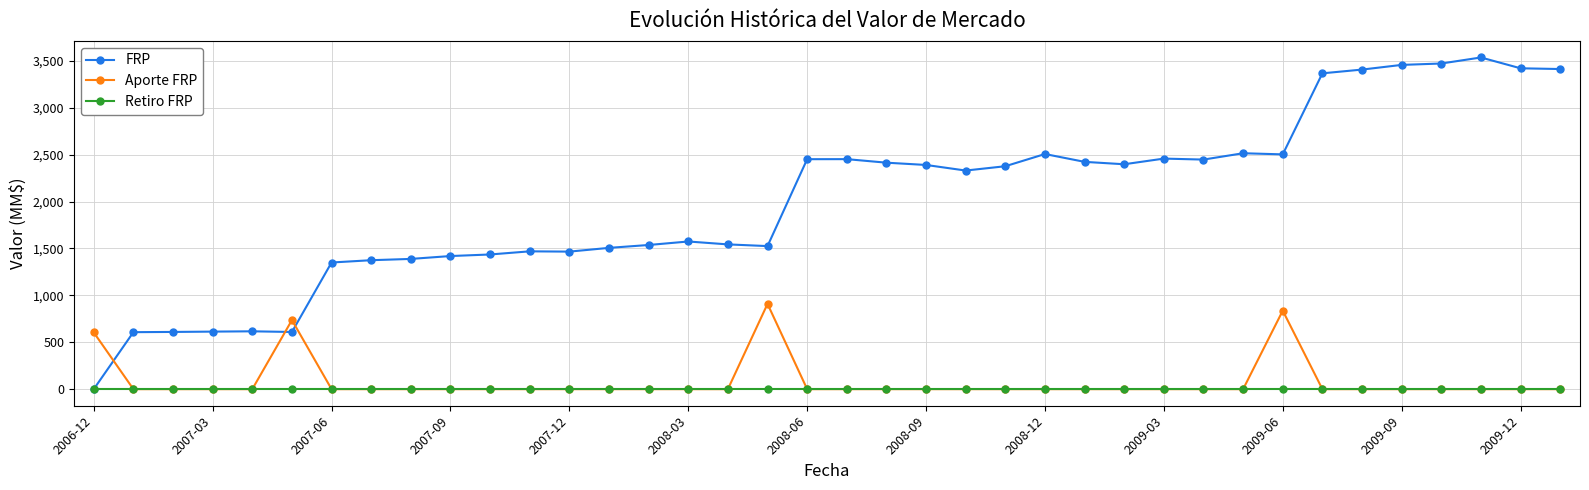

What is the greatest value displayed?

3536.2